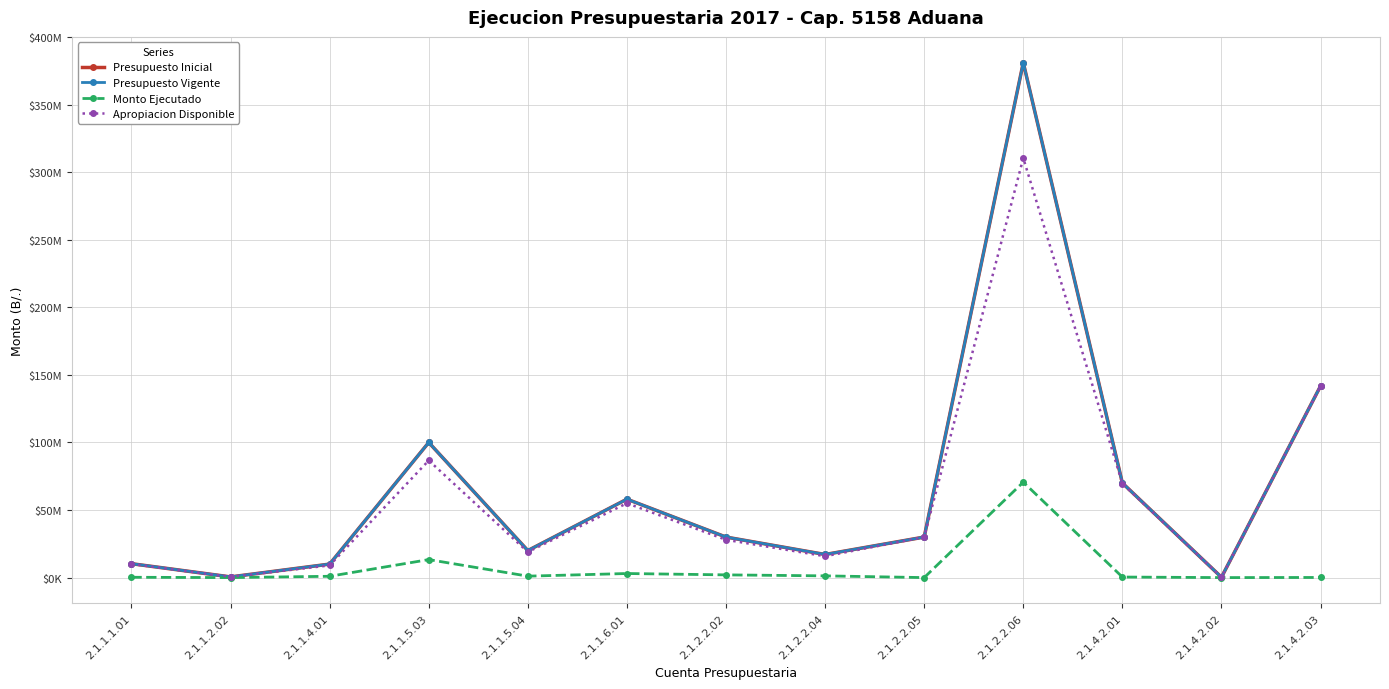

Rank the categories by Presupuesto Inicial value from highest to lowest.

2.1.2.2.06, 2.1.4.2.03, 2.1.1.5.03, 2.1.4.2.01, 2.1.1.6.01, 2.1.2.2.02, 2.1.2.2.05, 2.1.1.5.04, 2.1.2.2.04, 2.1.1.1.01, 2.1.1.4.01, 2.1.1.2.02, 2.1.4.2.02